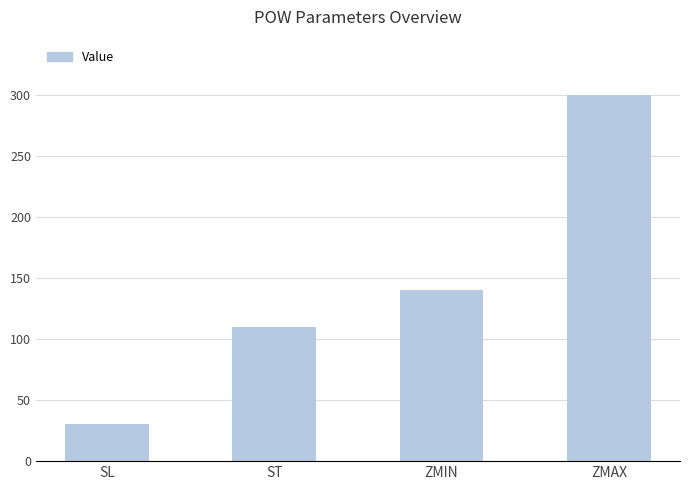

List the labels in order of value, smallest first.

SL, ST, ZMIN, ZMAX